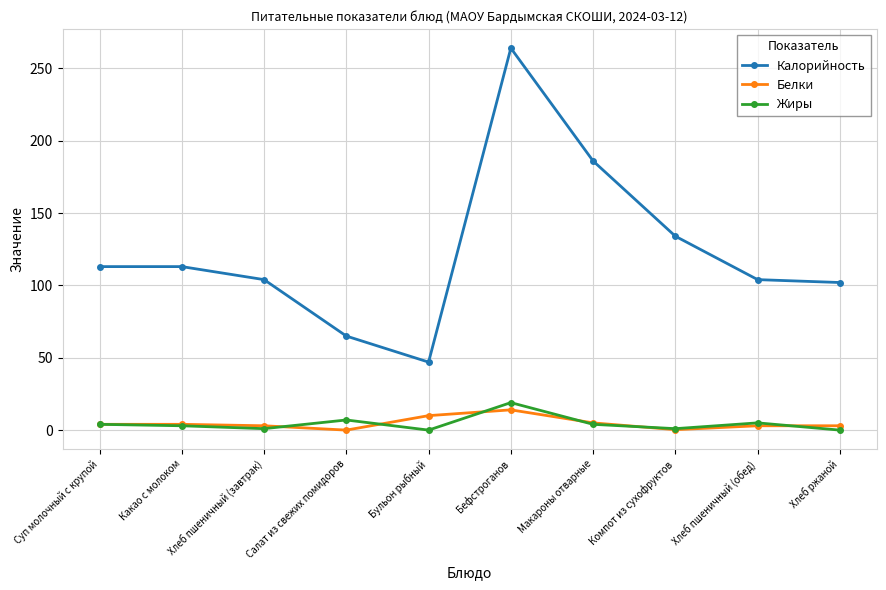

How many lines are shown in the chart?

3